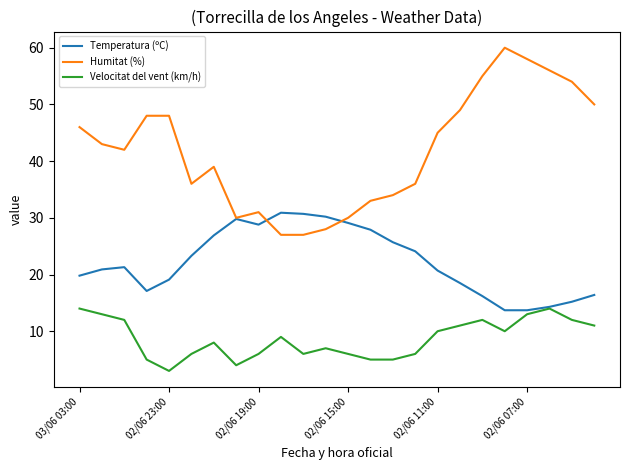

What is the difference between the maximum and minimum values in the Temperatura (ºC) series?

17.2